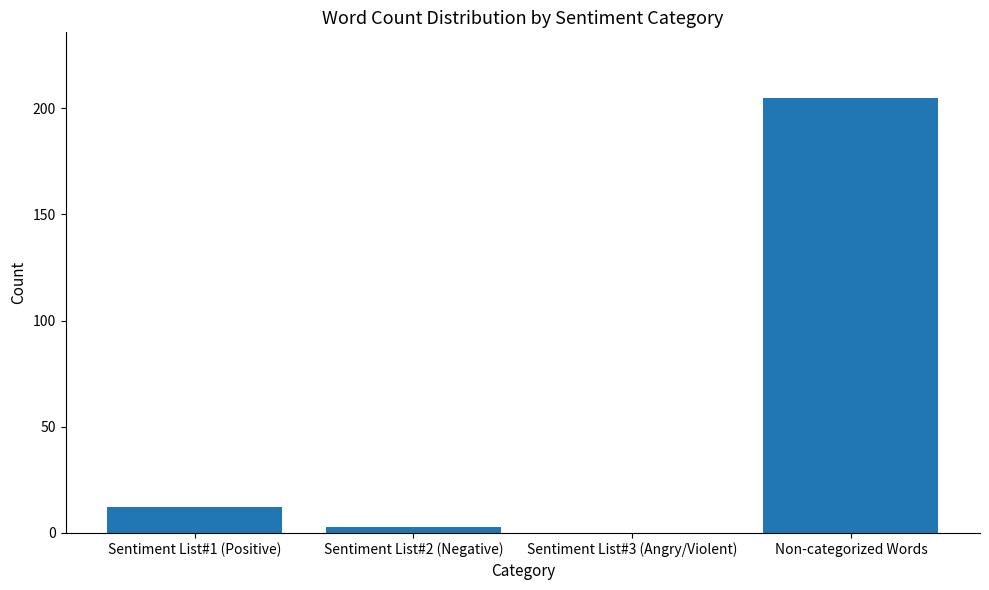

Which label corresponds to the largest value in the chart?

Non-categorized Words